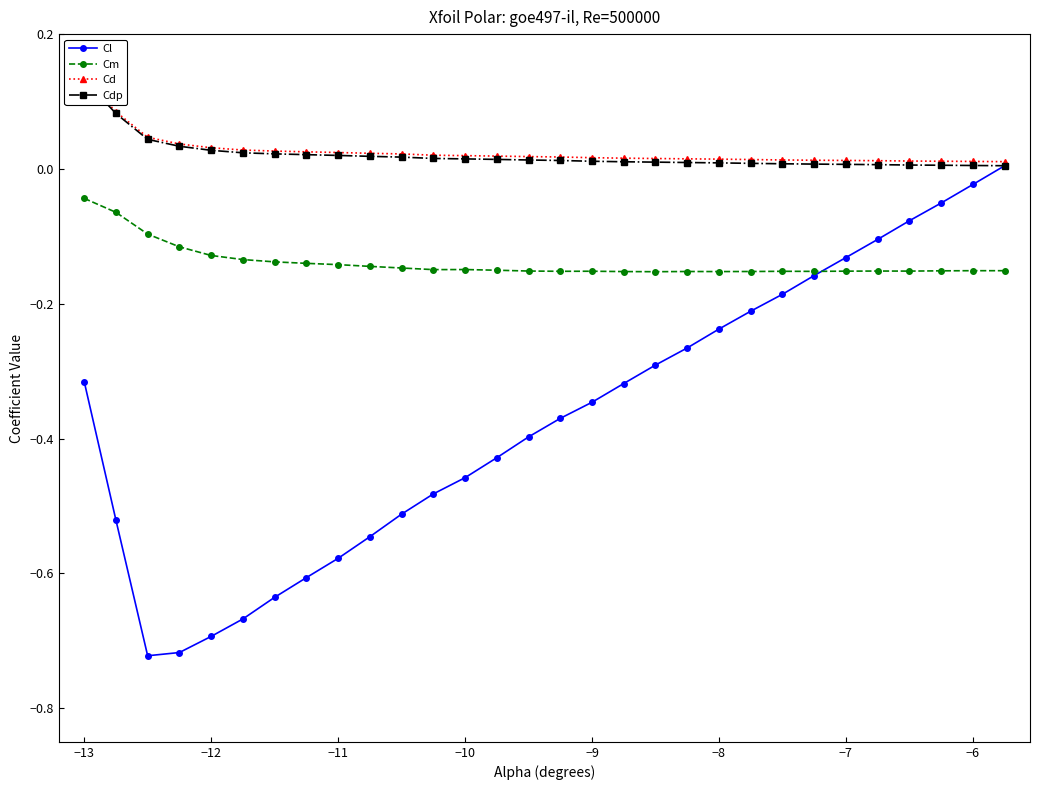

The Cl series shows -0.9 at −11. True or false?

False